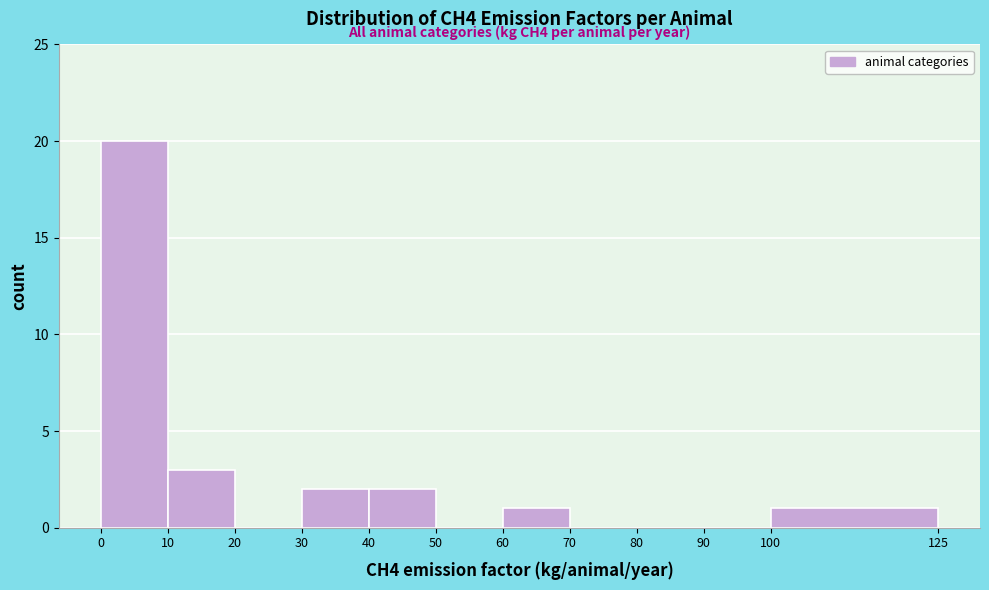

Which range on the x-axis has the tallest bar?

0 to 10